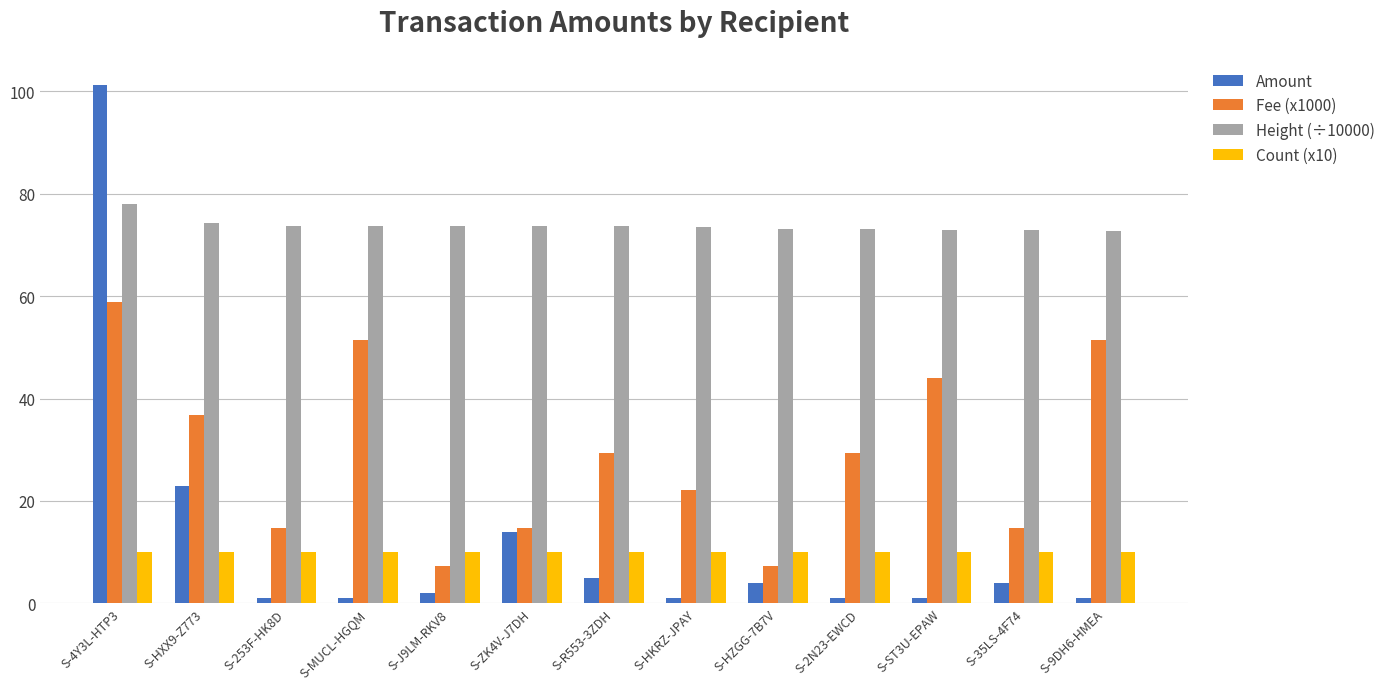

At how many categories does at least one series exceed 57?

13